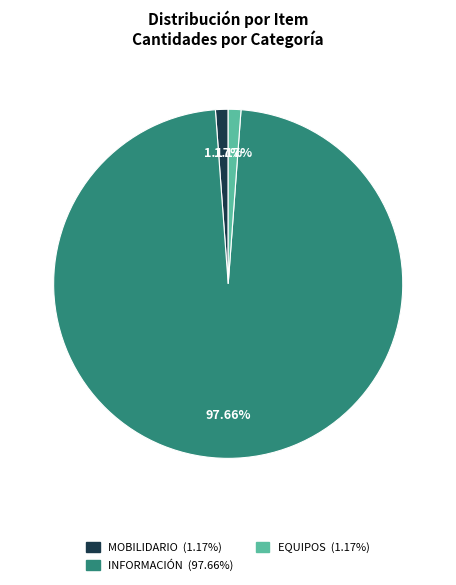

Between INFORMACIÓN and EQUIPOS, which is larger?

INFORMACIÓN